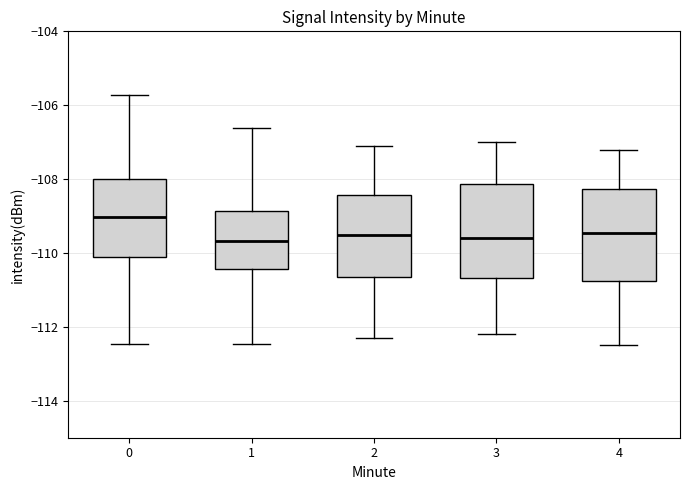

Reading left to right, read every box against the y-axis: the position of its median line, the range the box covers, and the ends of its whiskers. The values are not printed on the chart, so give them approximately, as read against the axis.

0: median -109.0, box -110.2 to -108.0, whiskers -112.4 to -105.8
1: median -109.6, box -110.4 to -108.8, whiskers -112.4 to -106.6
2: median -109.4, box -110.6 to -108.4, whiskers -112.2 to -107.0
3: median -109.6, box -110.6 to -108.2, whiskers -112.2 to -107.0
4: median -109.4, box -110.8 to -108.2, whiskers -112.4 to -107.2